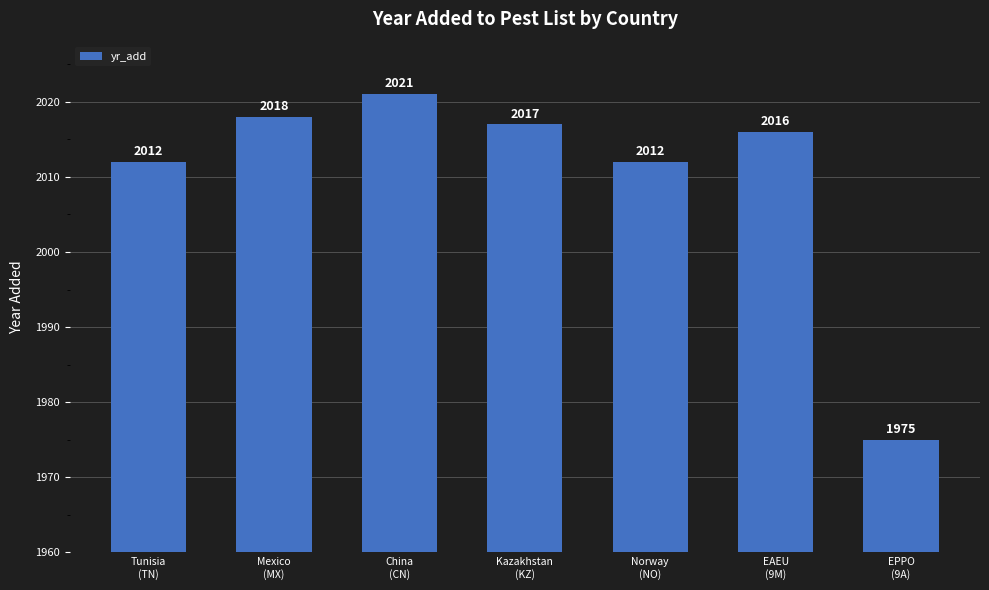

What value does the data have at Kazakhstan
(KZ)?

2017